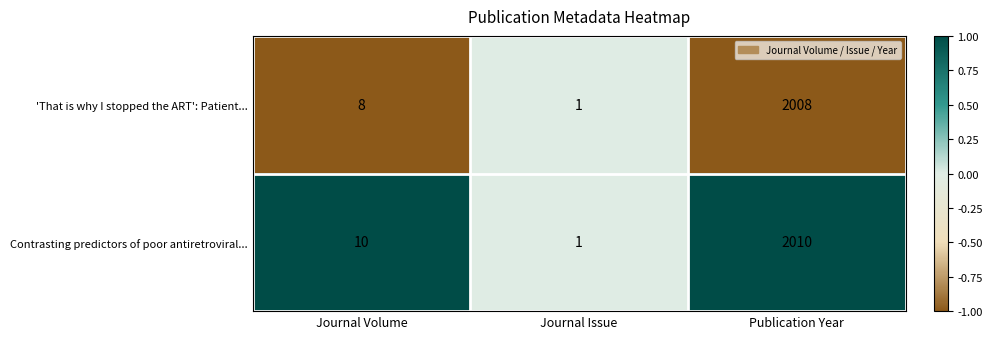

At which category is the sum across all series the highest?

Publication Year